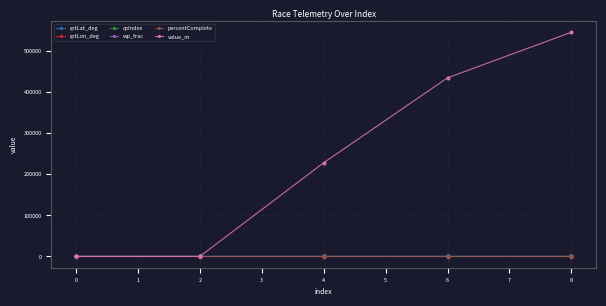

What is the value of the value_m point at the 5th from the left?

546275.2